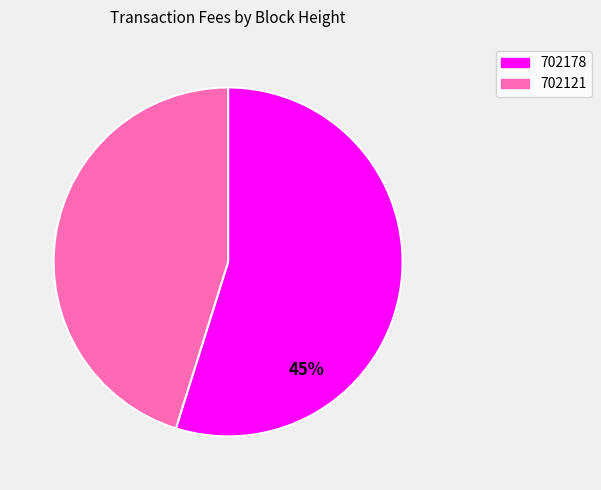

What percentage is NOT represented by 702121?

54.8%